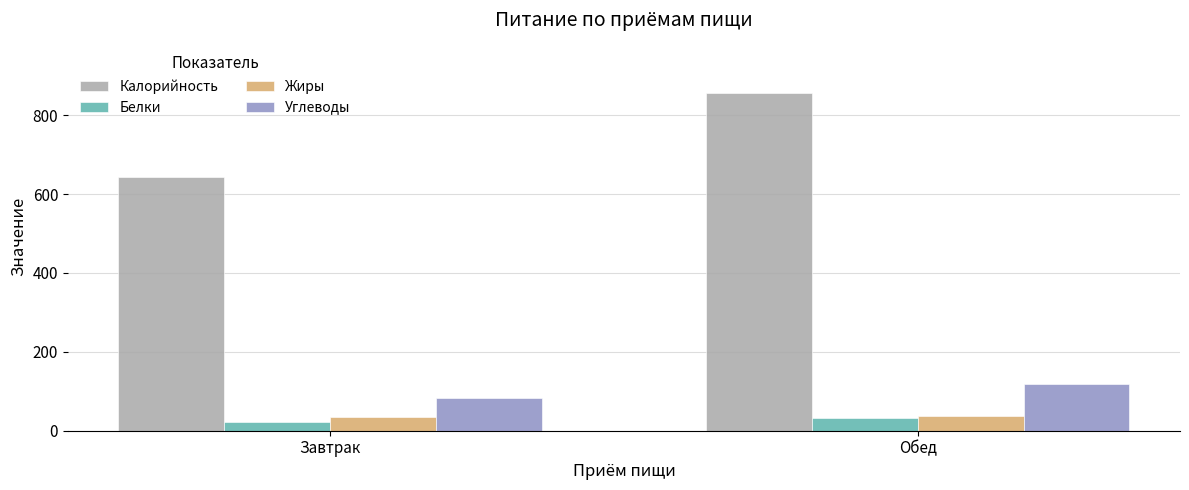

How many bars are there in total?

8